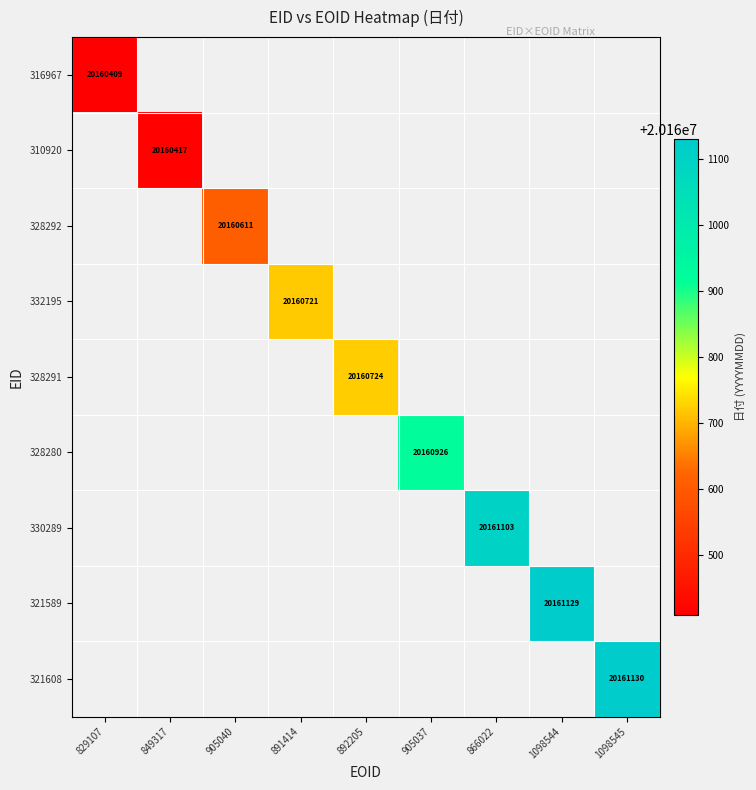

At 829107, list the series in order from largest to smallest.

316967, 310920, 328292, 332195, 328291, 328280, 330289, 321589, 321608